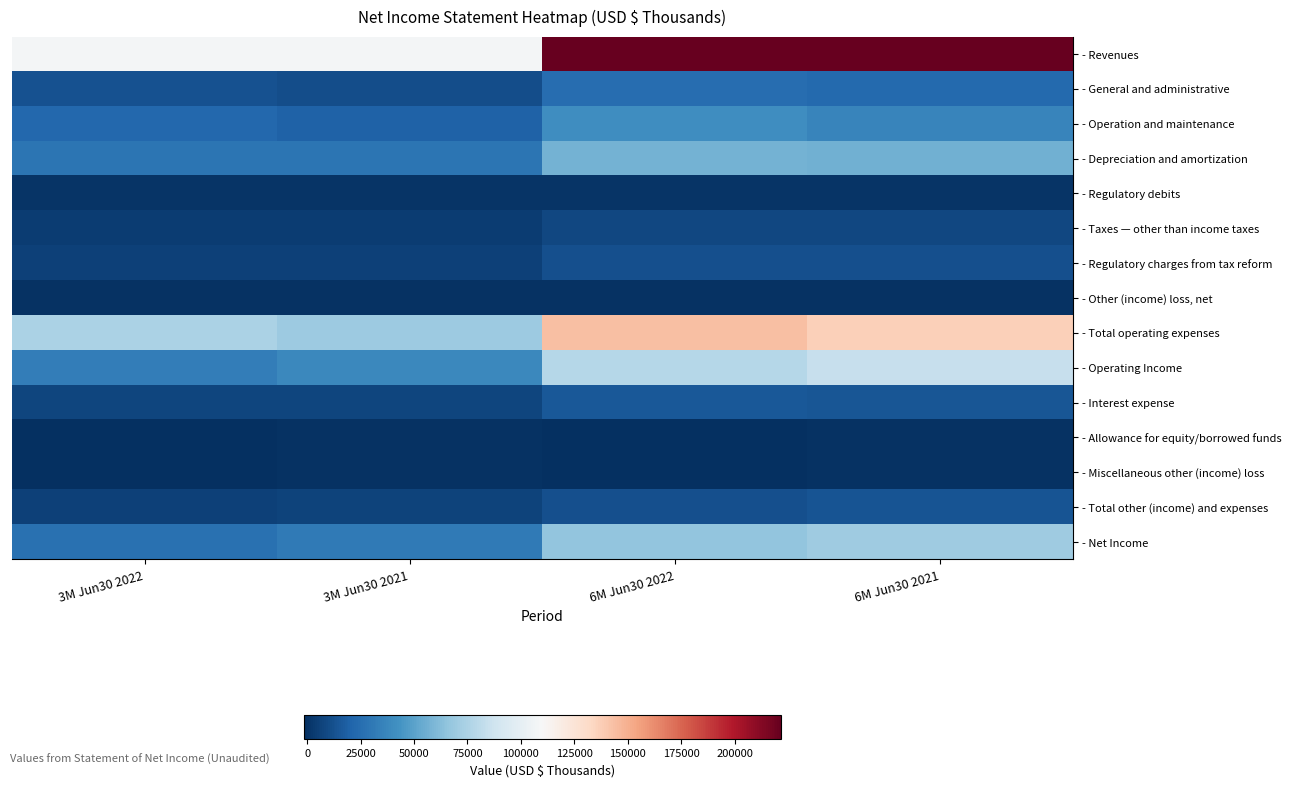

At which category is the sum across all series the highest?

6M Jun30 2022